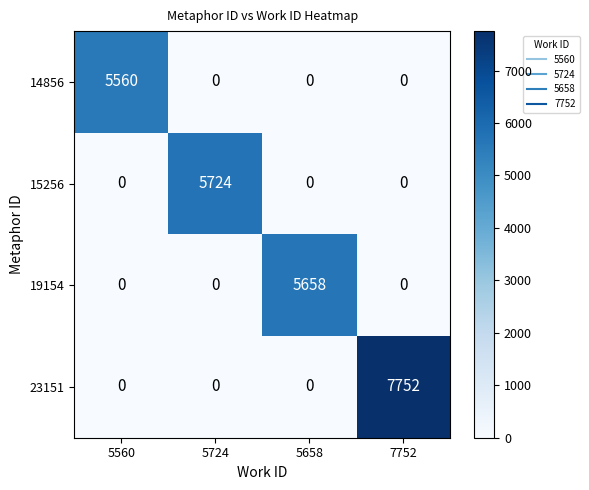

Count the 14856 values in the range 0 to 5560.

4